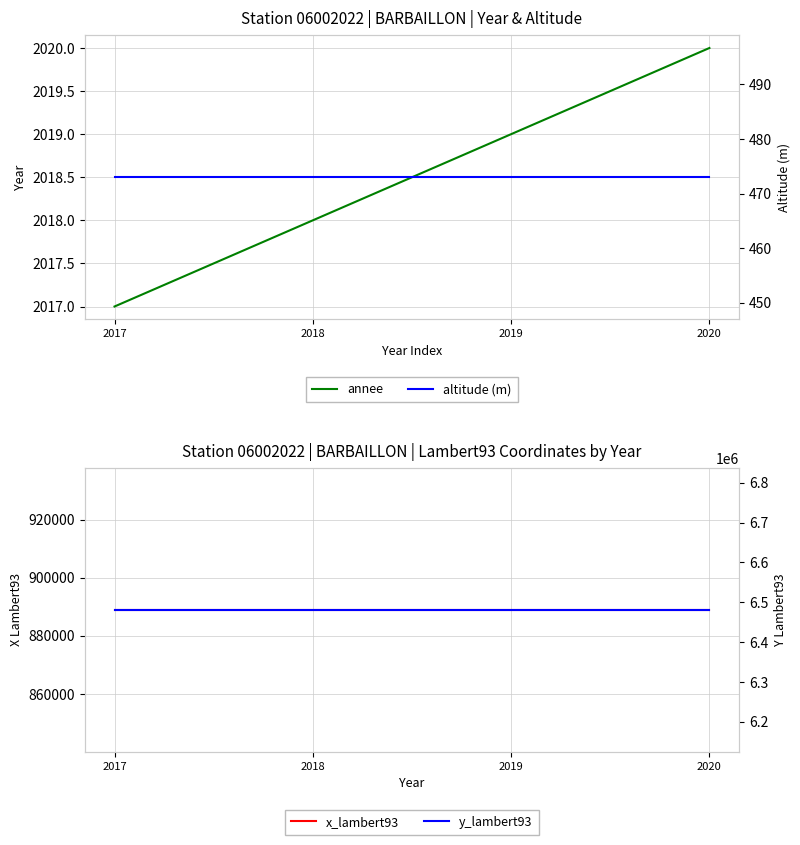

Which series has the widest spread of values?

annee